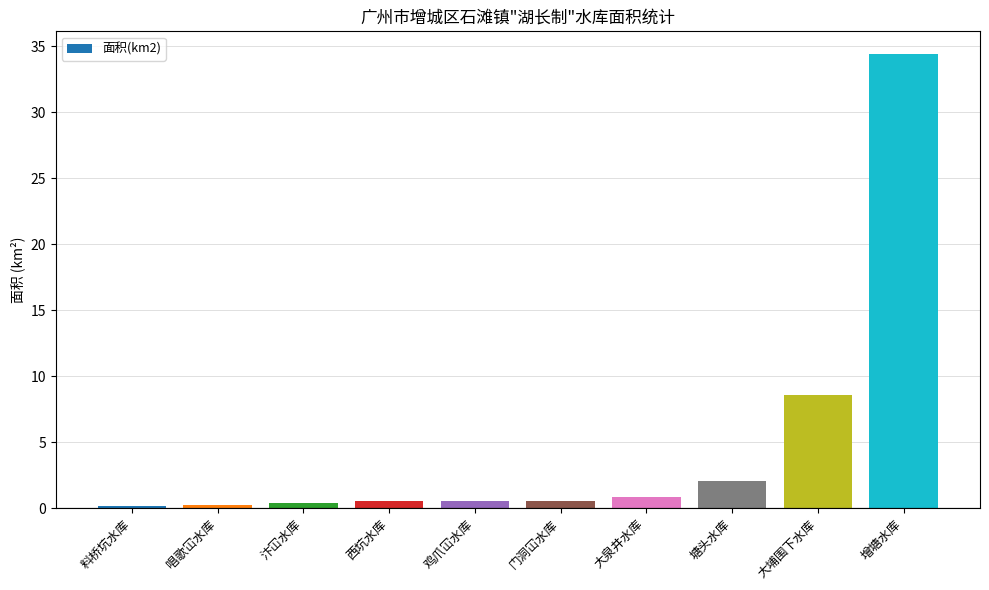

What is the difference between the second highest and second lowest values?

8.3